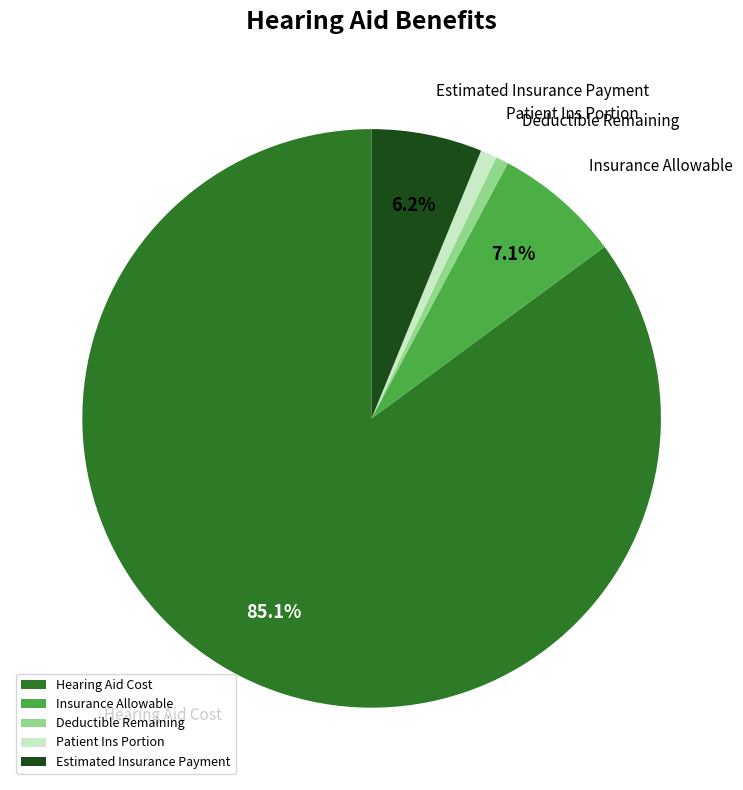

Approximately how many times larger is the value at Hearing Aid Cost compared to Deductible Remaining?

120.0